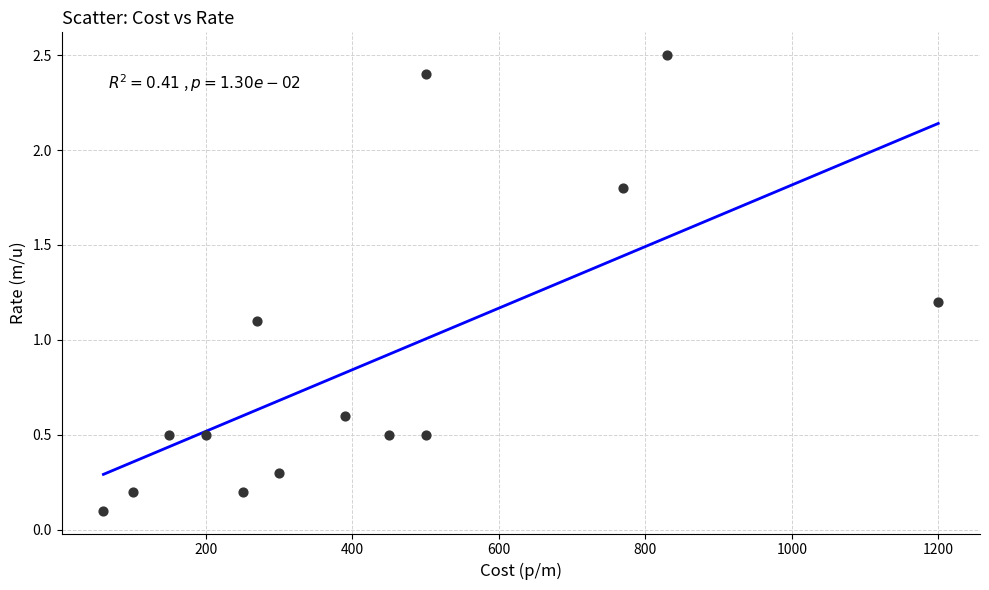

What Y value in the scatter plot is closest to 1?

1.1